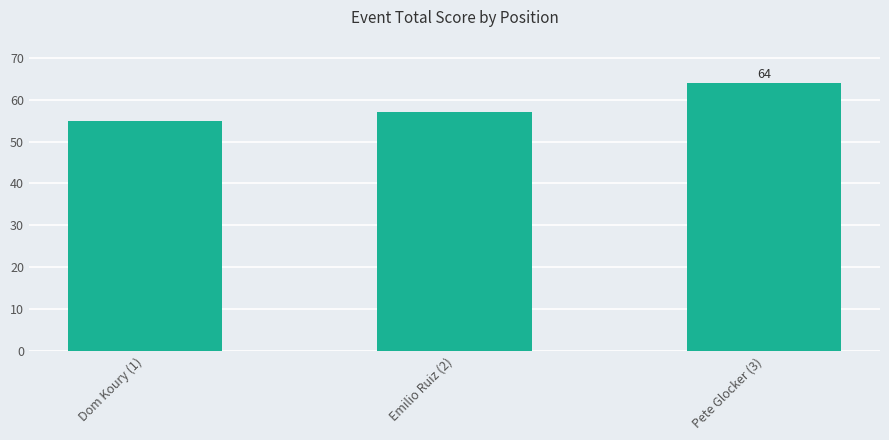

Are the bars grouped side by side (vs. stacked)?

No